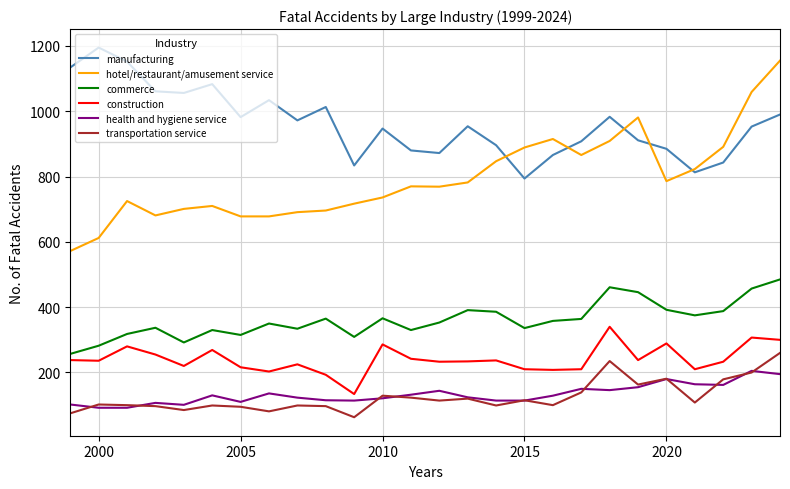

Which series has the widest spread of values?

hotel/restaurant/amusement service